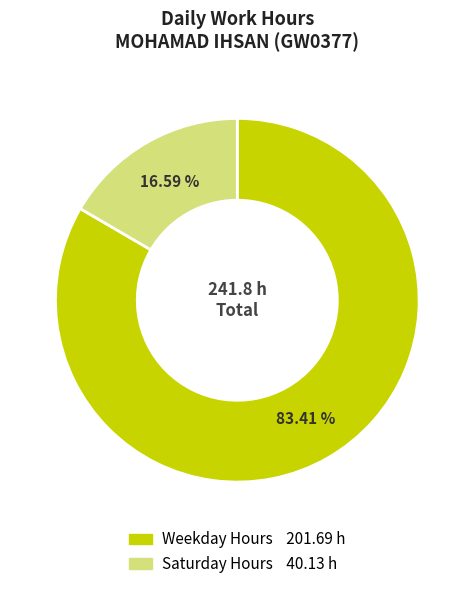

Does any single category account for the majority?

Yes